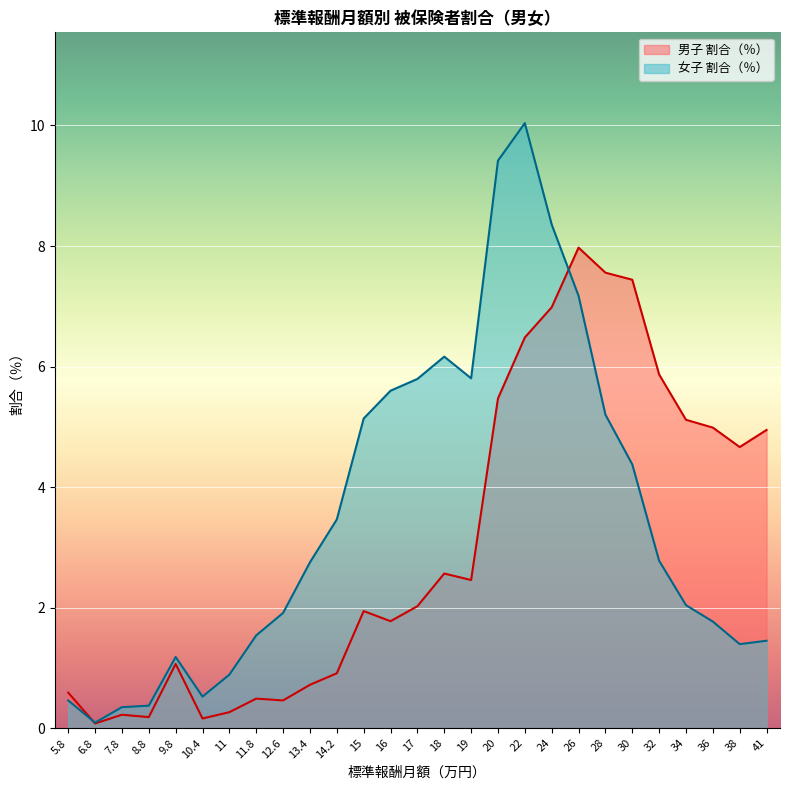

Rank the series by their average value, from lowest to highest.

男子 割合（％）, 女子 割合（％）